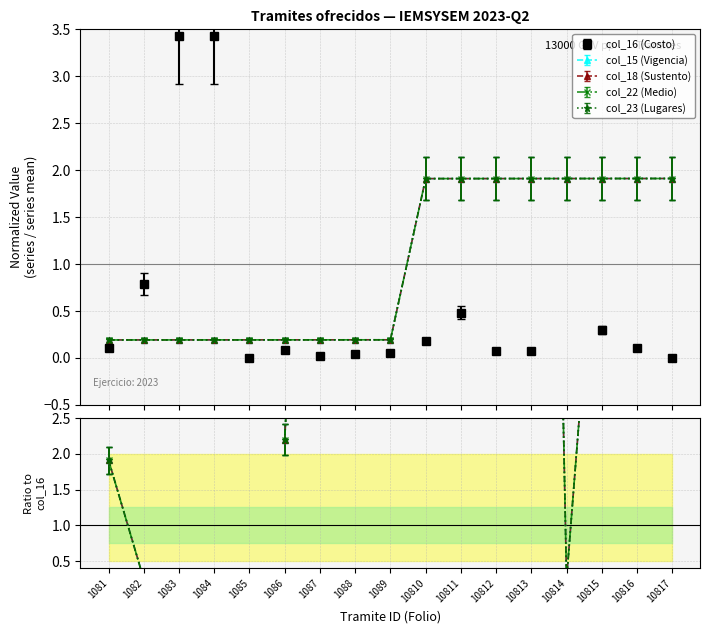

At how many categories does at least one series exceed 6?

1